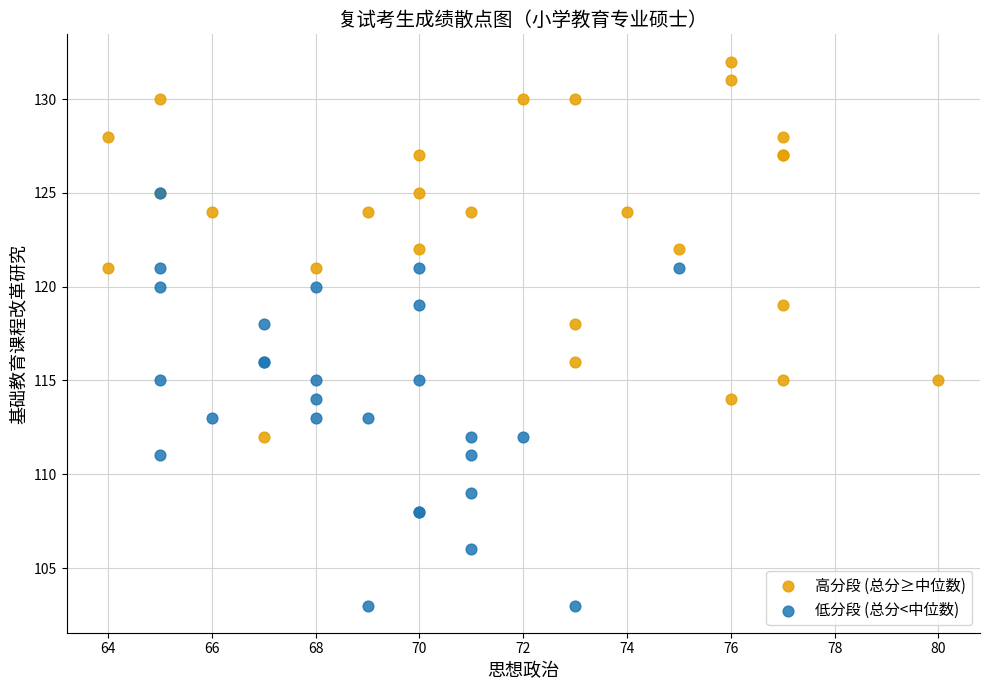

What are all the series names shown in the legend?

高分段 (总分≥中位数), 低分段 (总分<中位数)